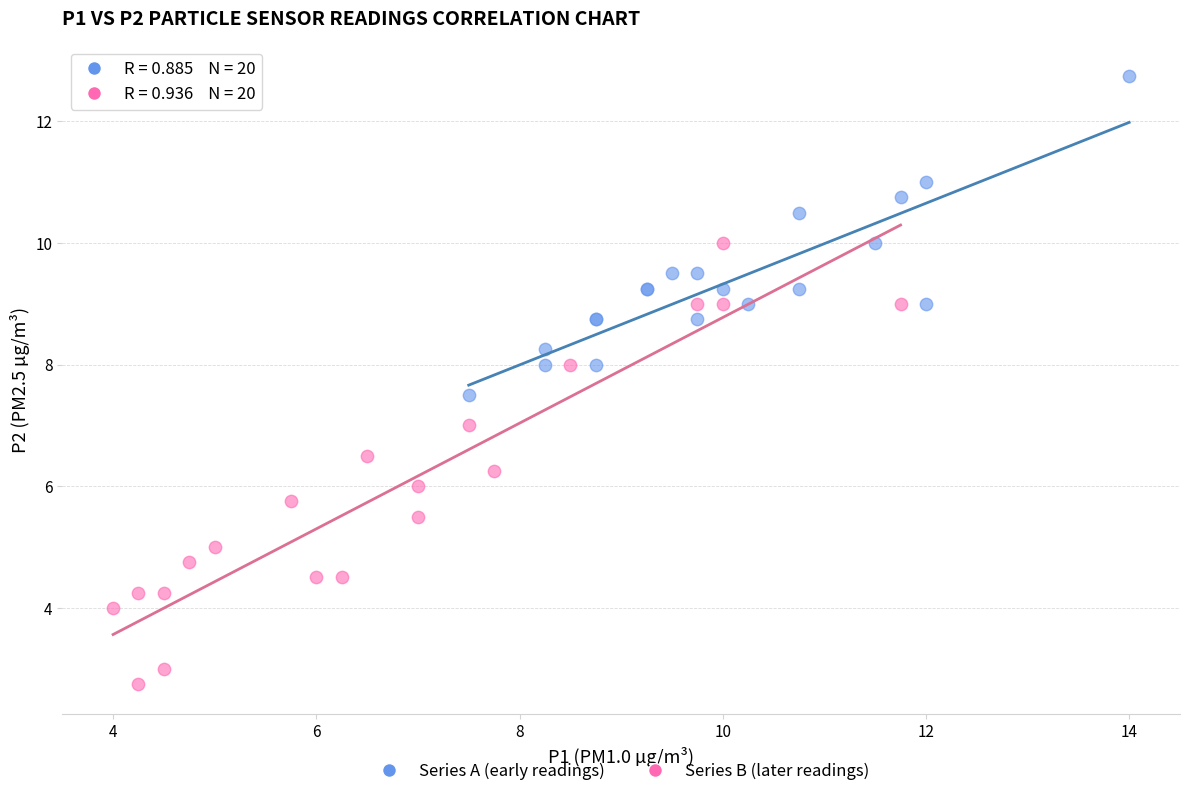

Which series contains the lowest Y value?

Series B (later readings)